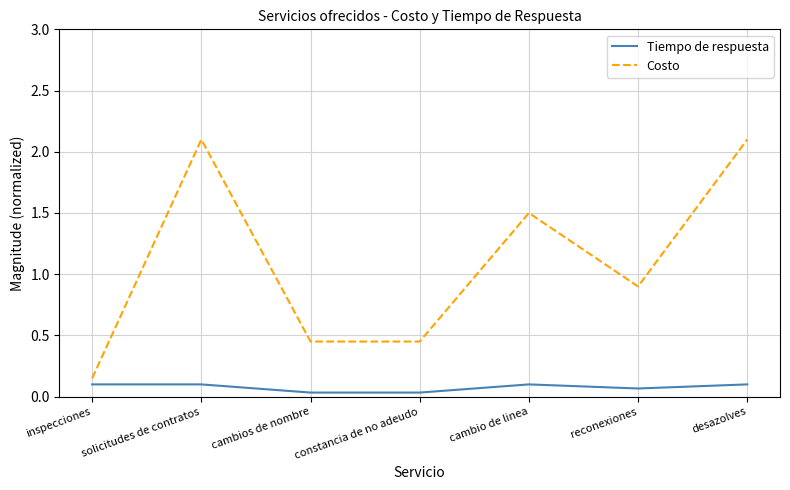

Which series has the widest spread of values?

Costo